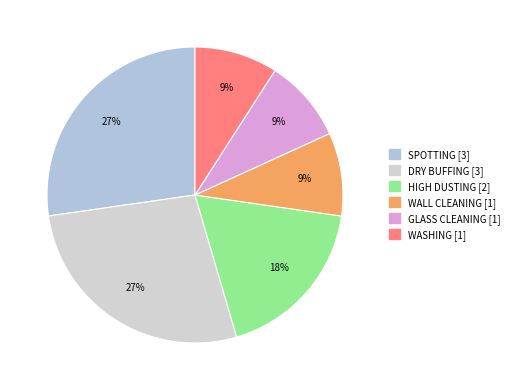

Which category has the biggest portion of the pie?

SPOTTING